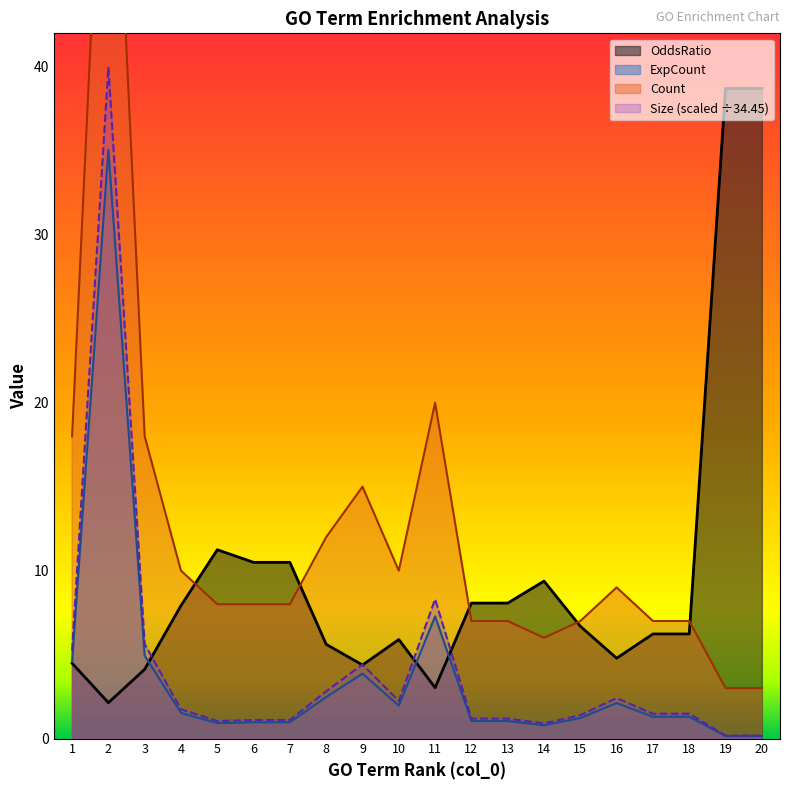

What is the sum of all ExpCount values?

73.6